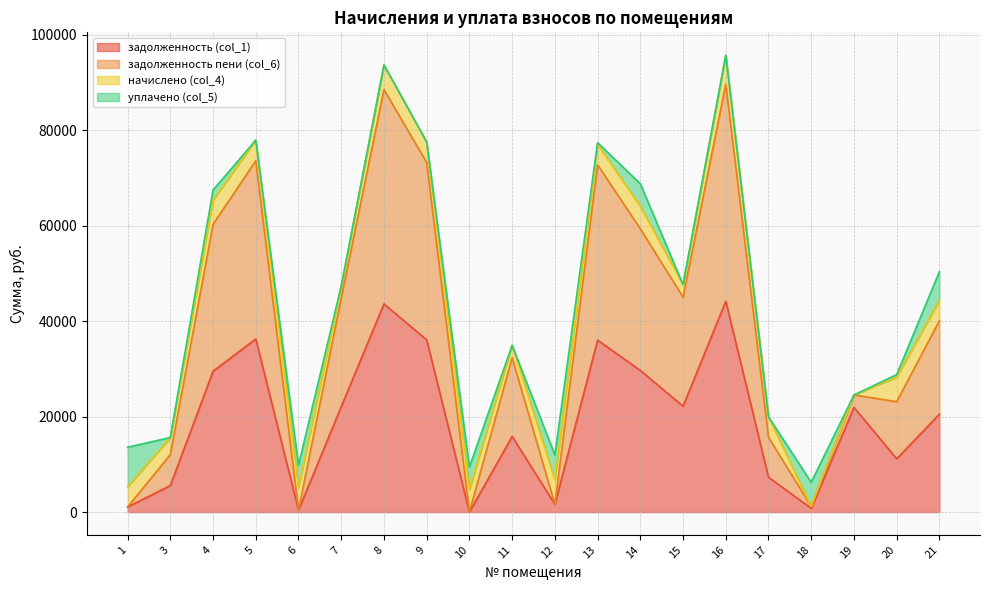

Between 11 and 10, which is larger?

11